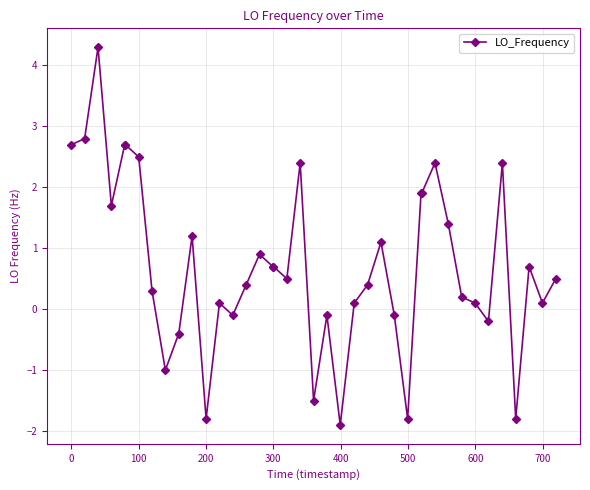

What is the value of the 12th point from the left?

-1.8